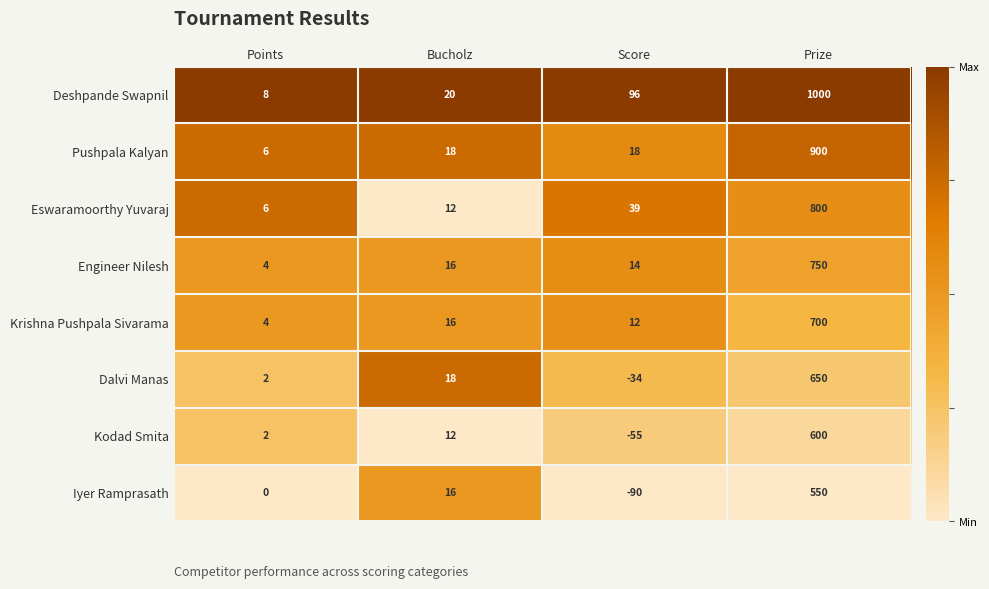

What is the smallest value displayed?

-90